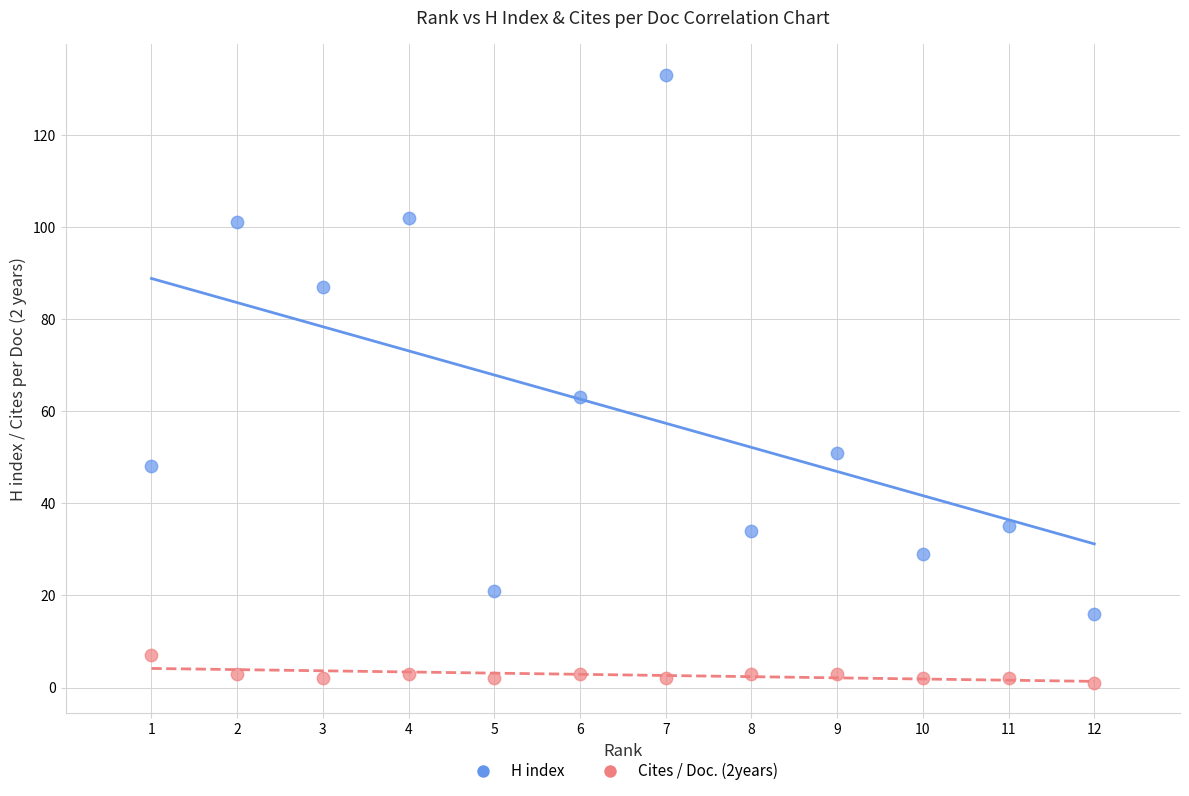

In the H index series, what Y value is closest to 74?

63